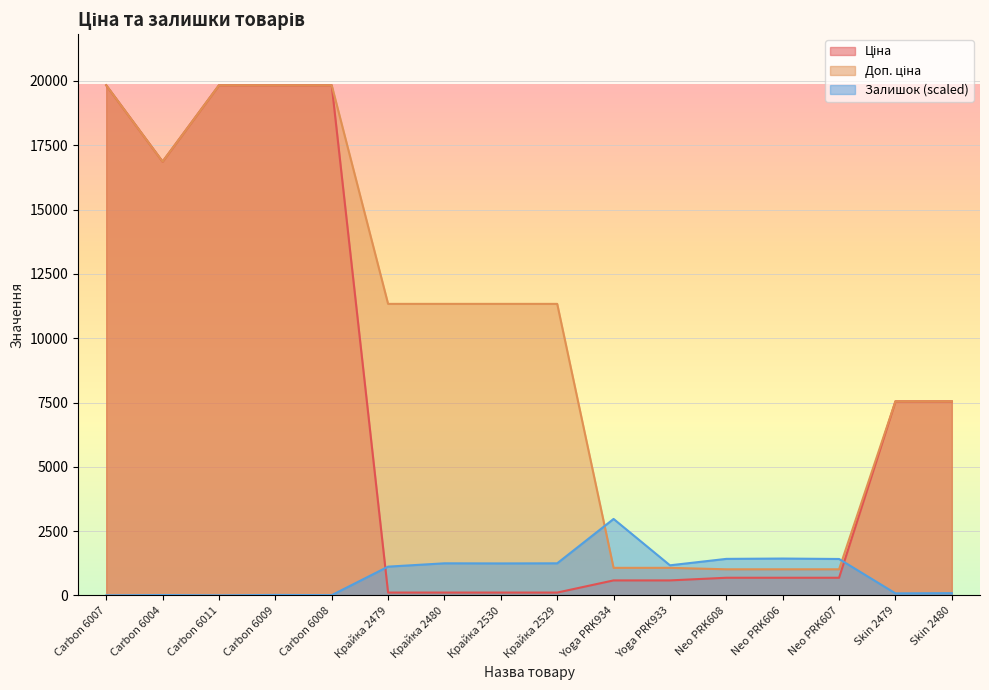

What is the total value across all series at Skin 2480?

15182.3